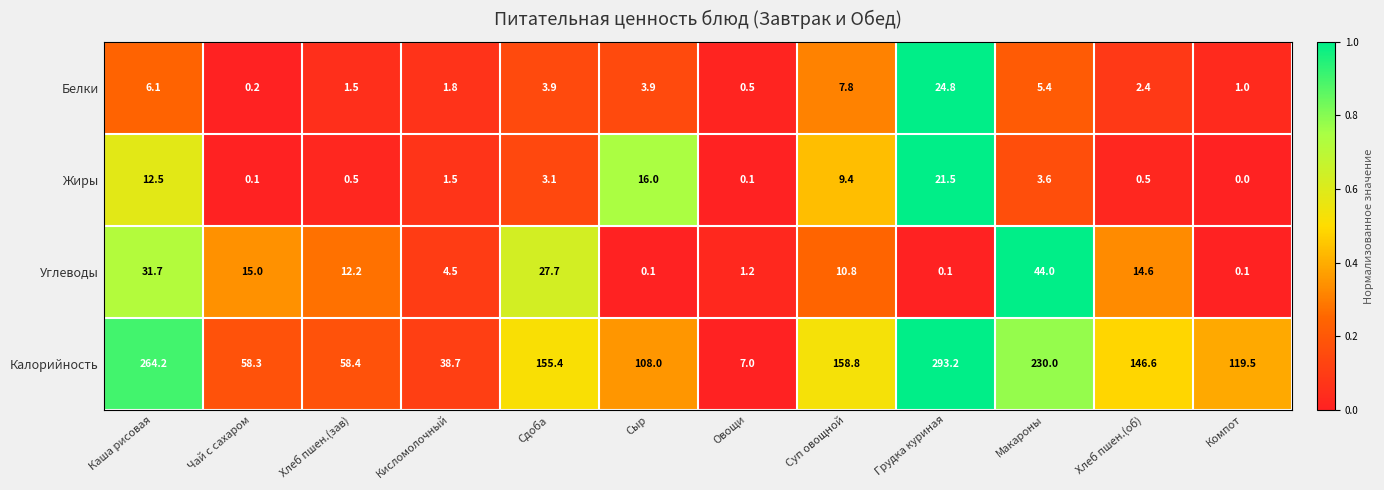

What is the difference between the maximum and minimum values in the Жиры series?

21.5